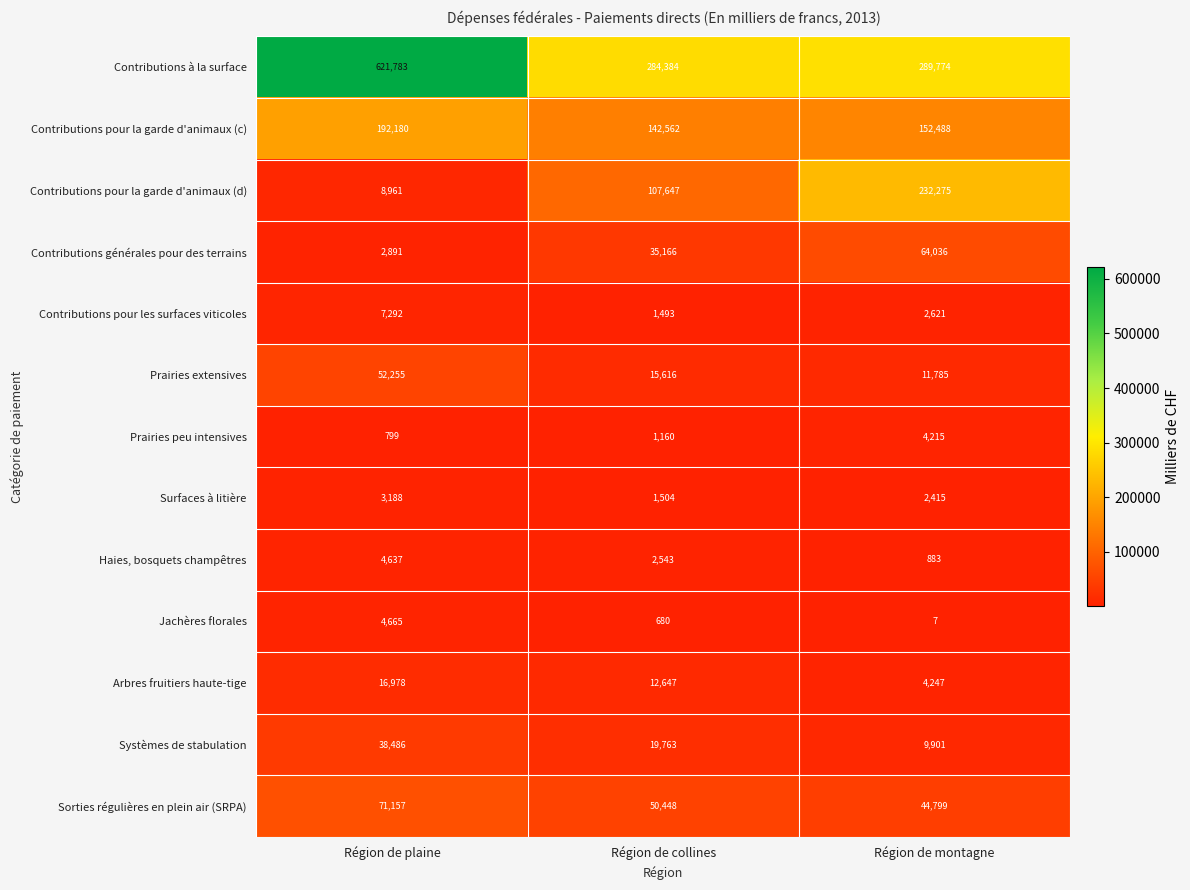

What is the sum of the Contributions pour la garde d'animaux (c) values at Région de collines and Région de montagne?

295050